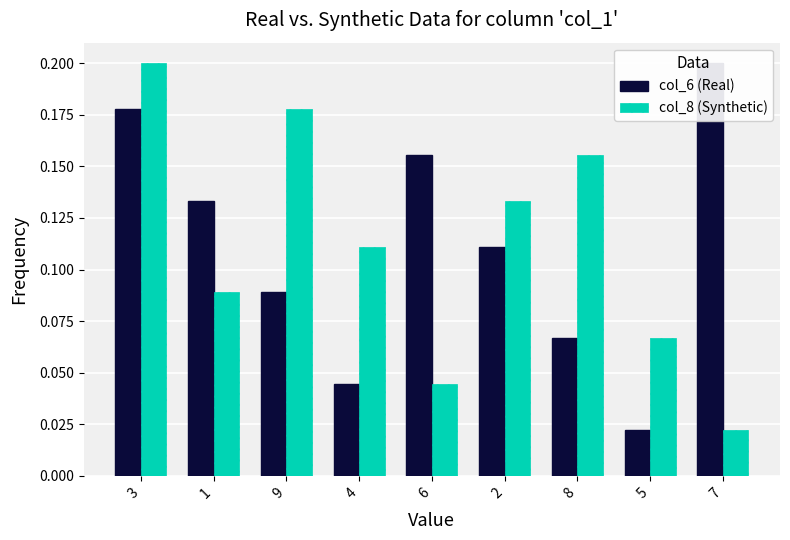

True or false: col_8 (Synthetic) has a value of 0.0 at 7.

False